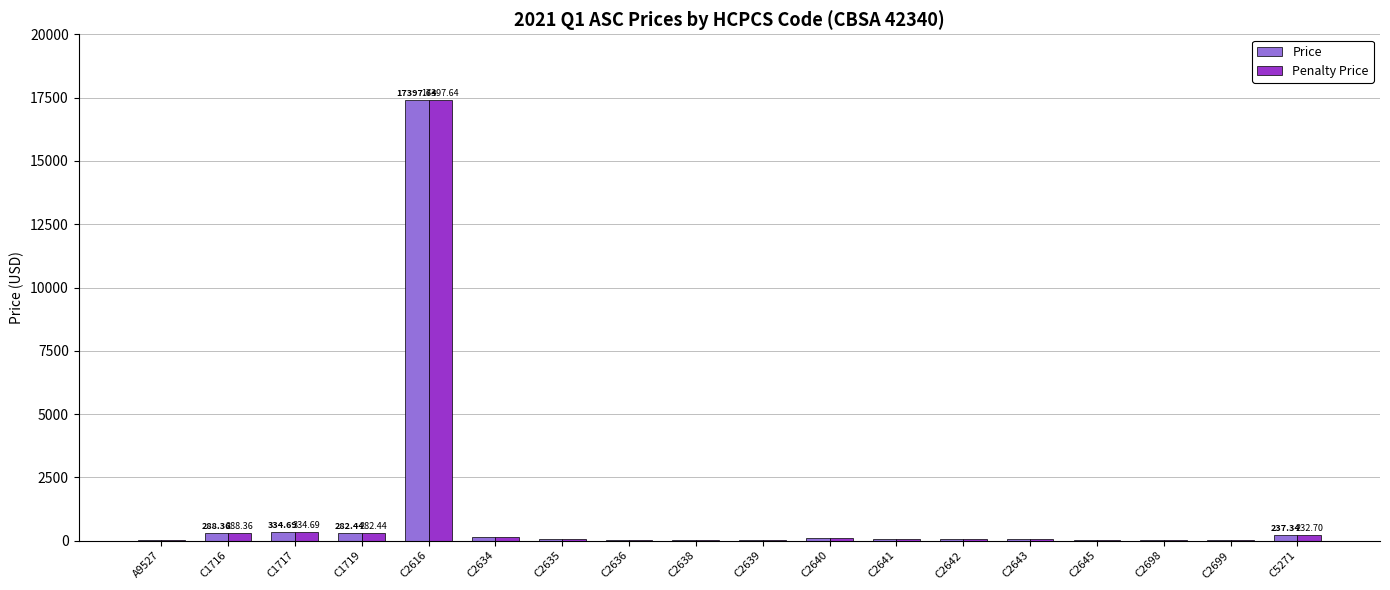

How many distinct data groups are displayed?

2